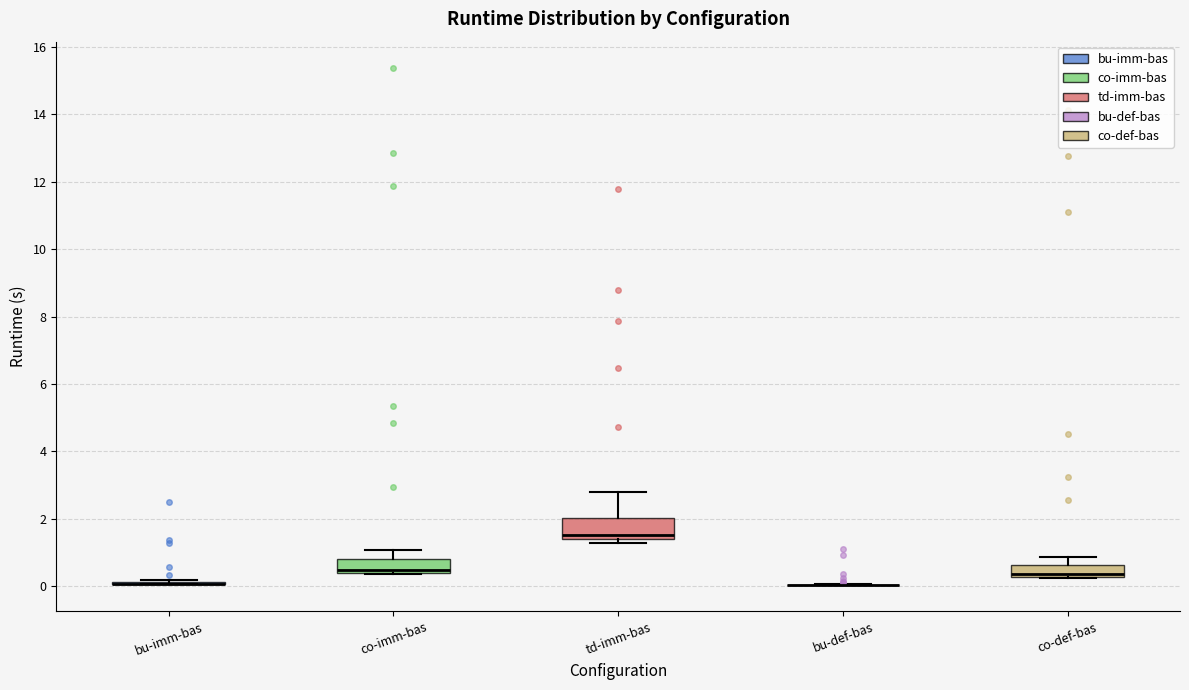

Which box is the tallest, from its lower edge to its upper edge?

td-imm-bas